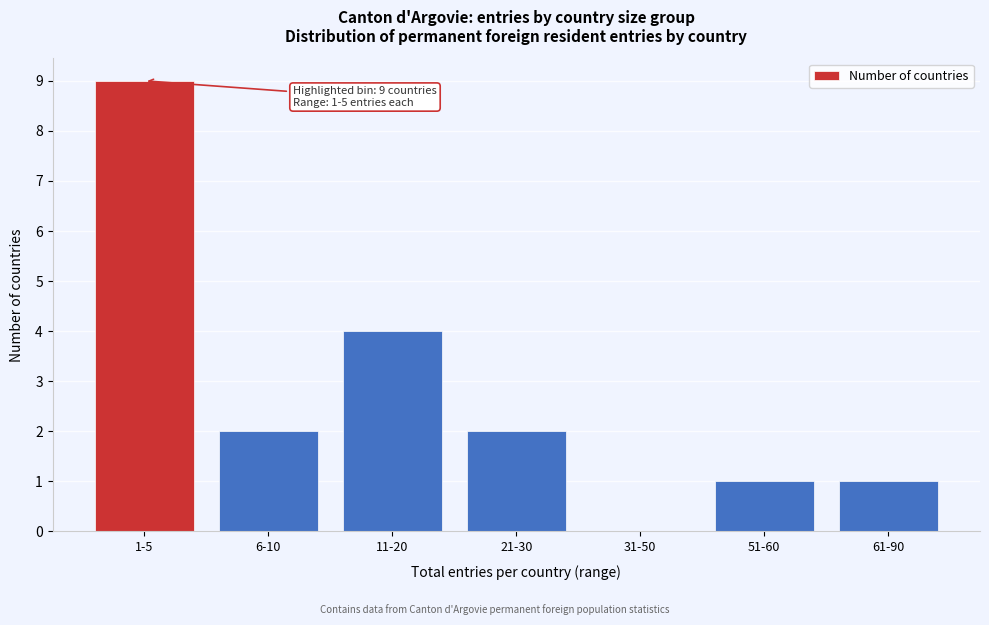

Reading right to left, transcribe all the data shown in this chart.

61-90=1	51-60=1	31-50=0	21-30=2	11-20=4	6-10=2	1-5=9